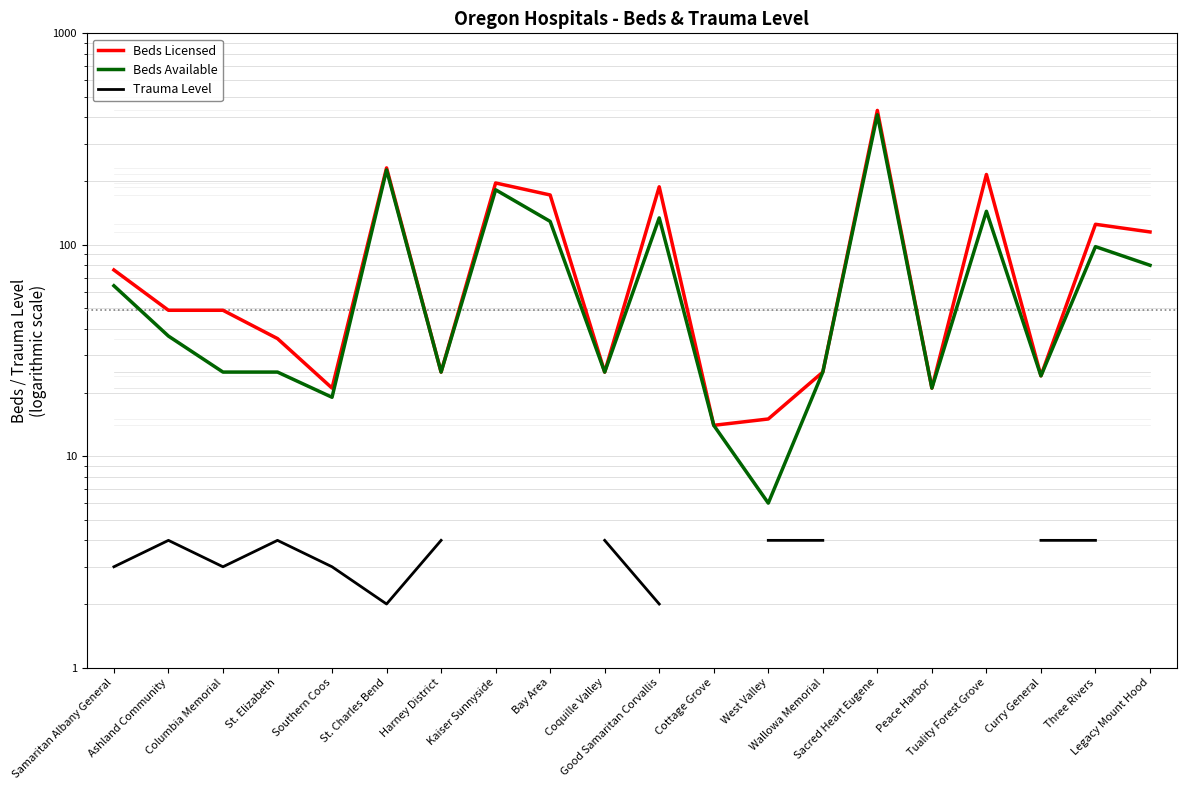

True or false: Beds Licensed and Beds Available cross at least once.

False